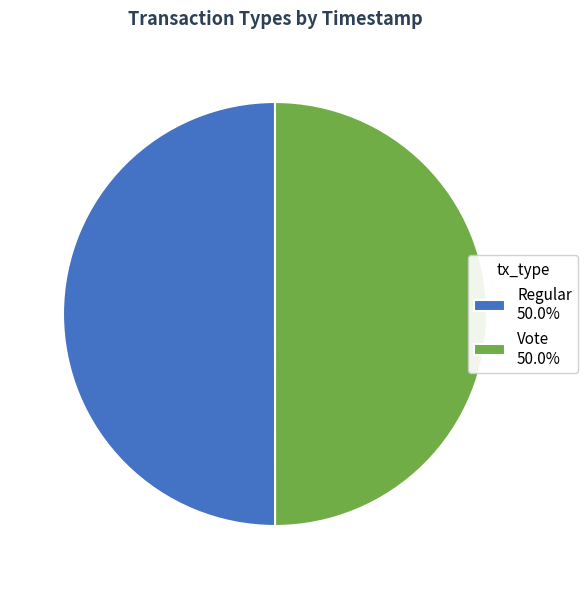

What is the ratio of the value at Vote 50.0% to the value at Regular 50.0%?

1.0